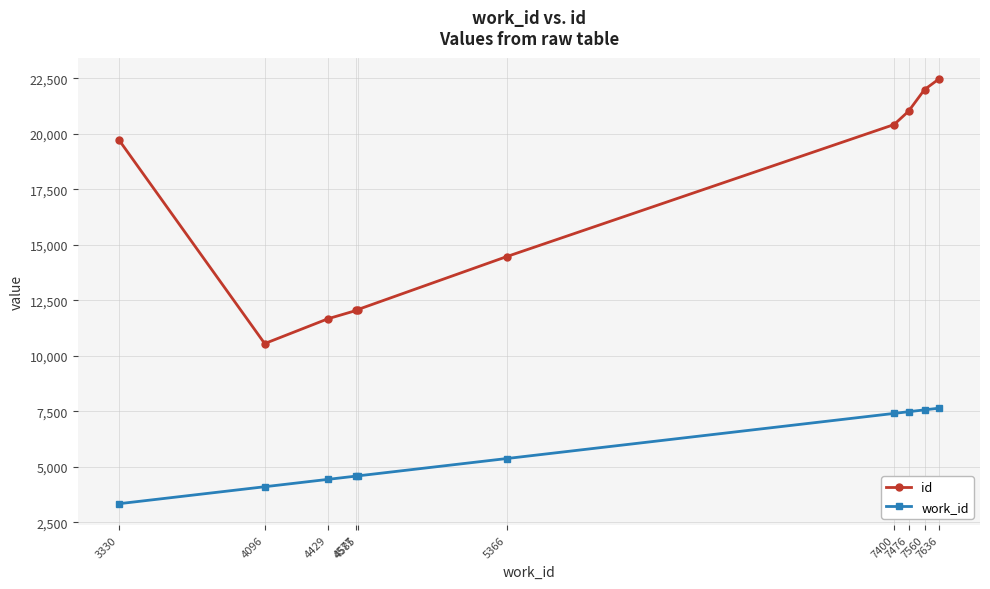

Which series has the largest total across all categories?

id